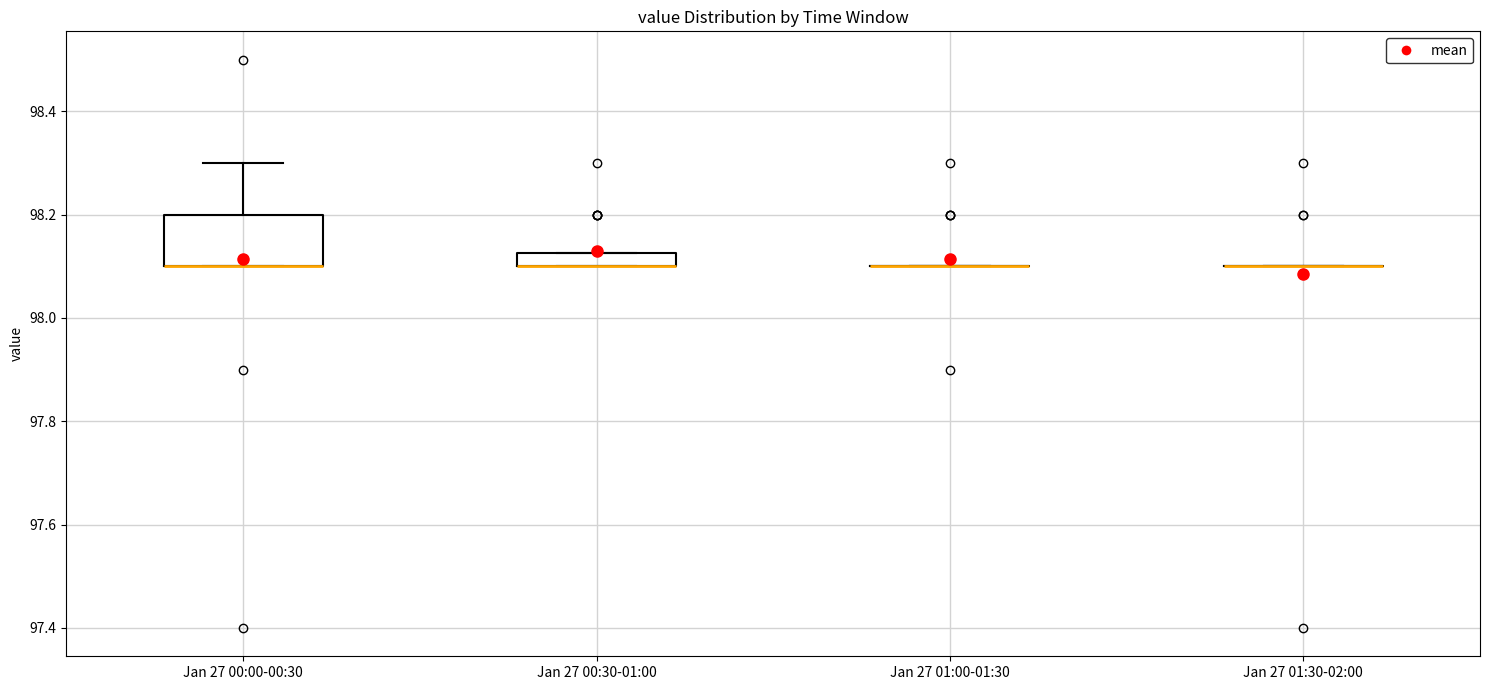

Comparing the boxes themselves (not the whiskers), which one is the tallest?

Jan 27 00:00-00:30